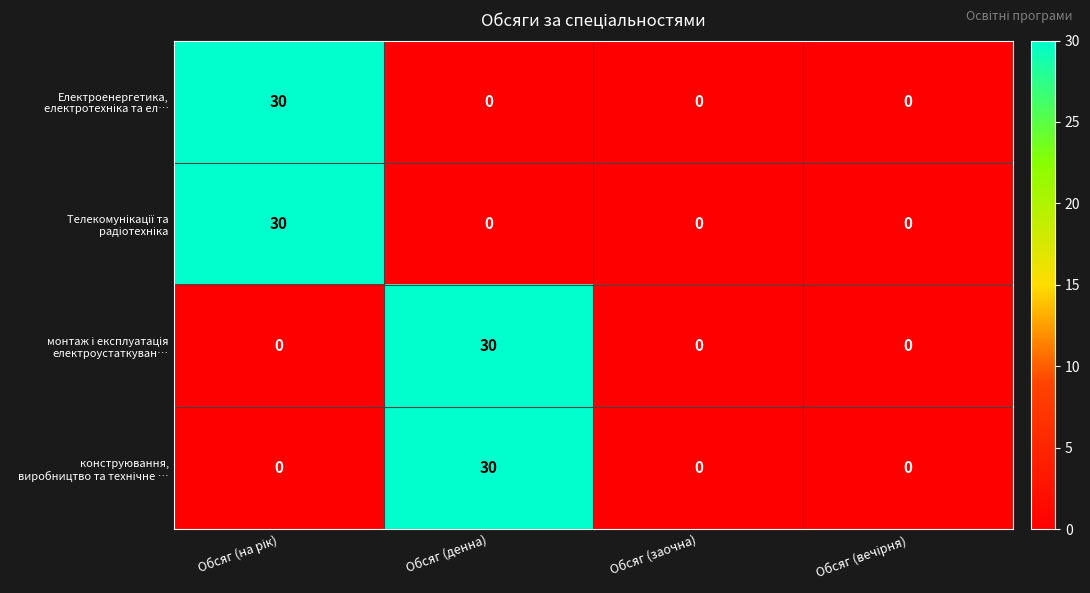

What is the maximum value shown in the chart?

30